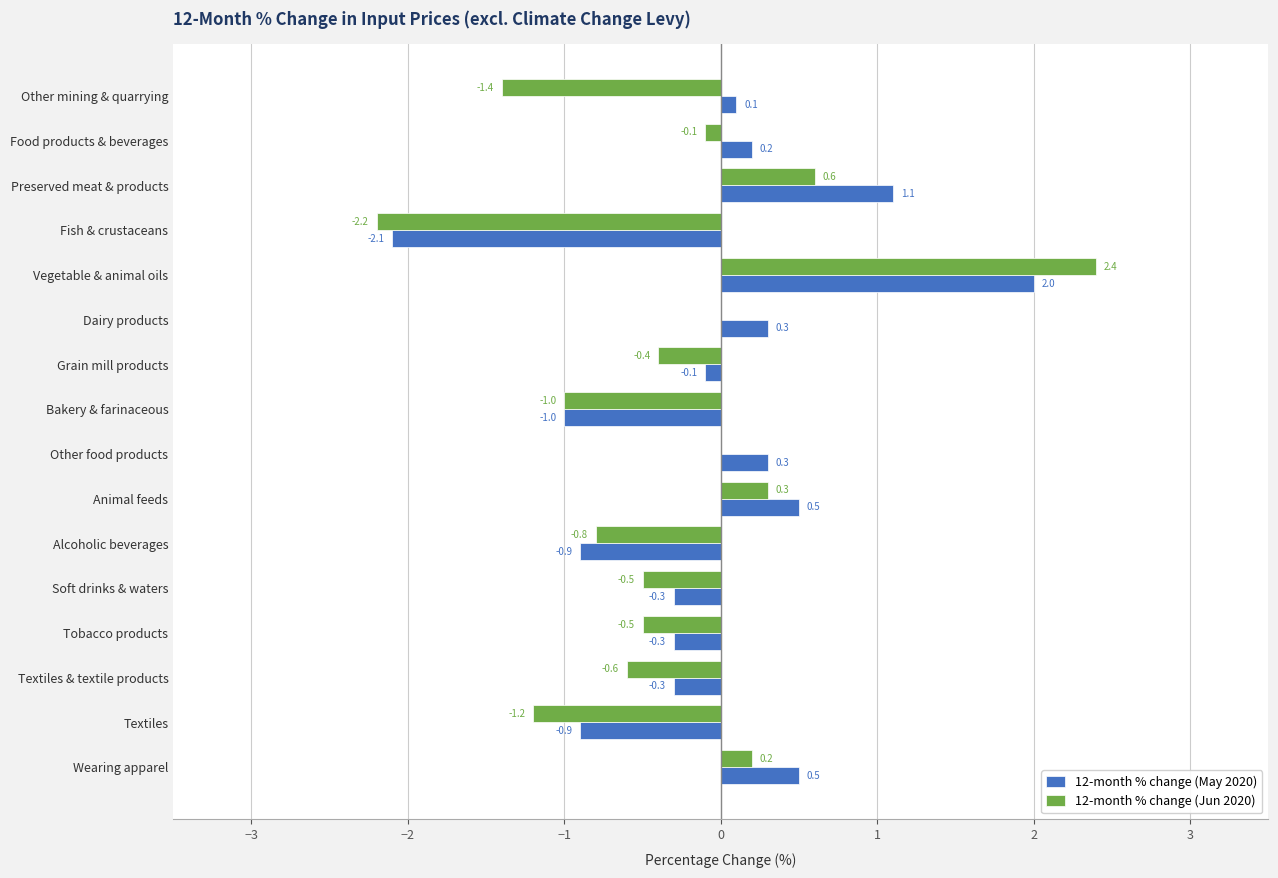

What are all the series names shown in the legend?

12-month % change (May 2020), 12-month % change (Jun 2020)